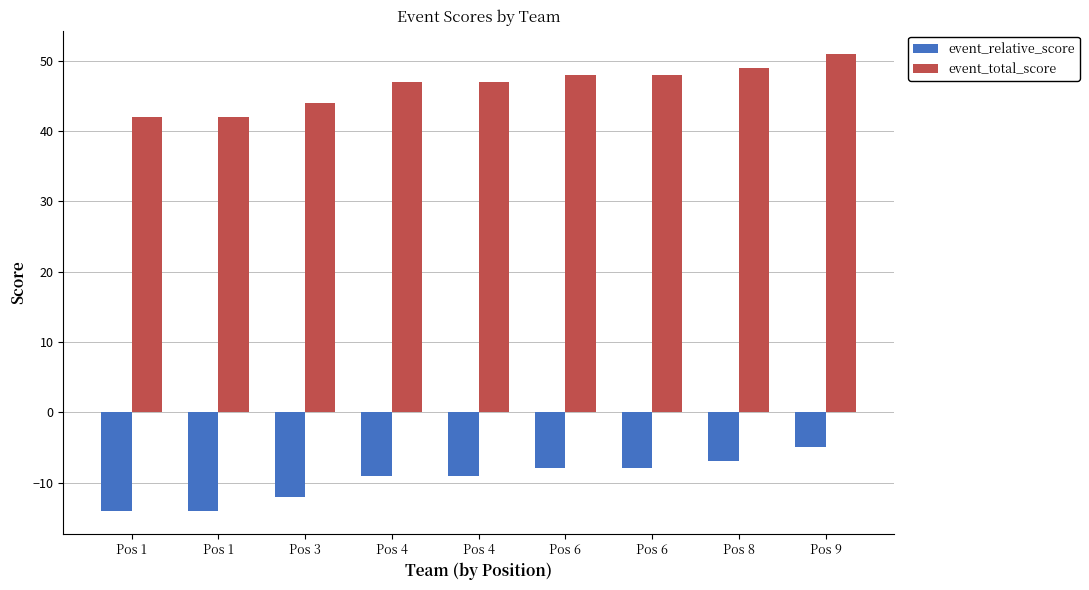

How many values in the event_relative_score series exceed -9?

4